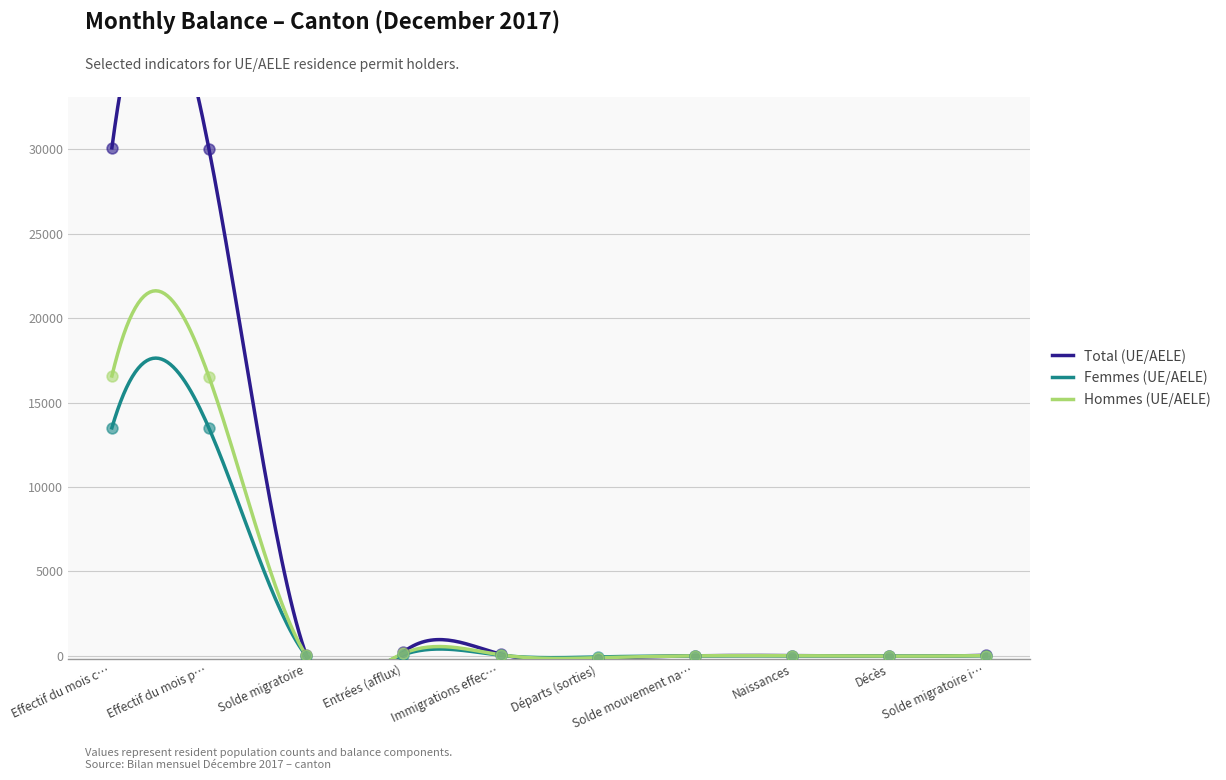

At how many categories does at least one series exceed 16186?

2